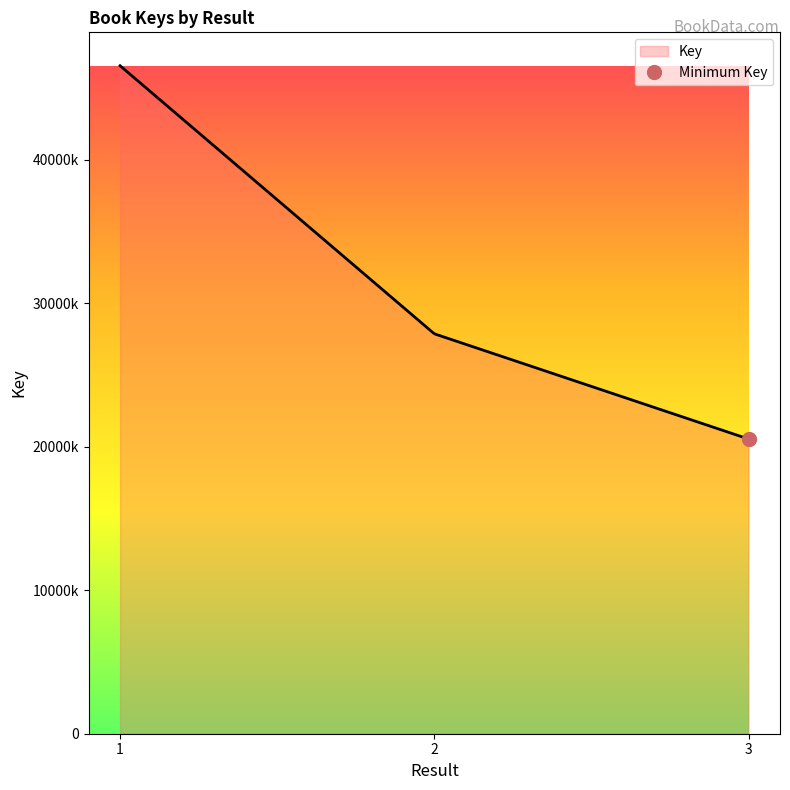

What is the average value?

31654189